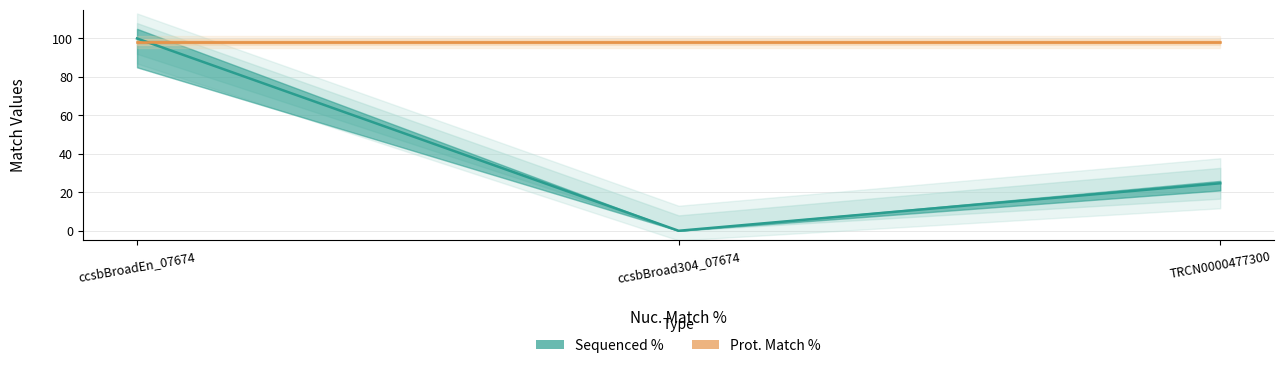

Count the number of data series in this chart.

1